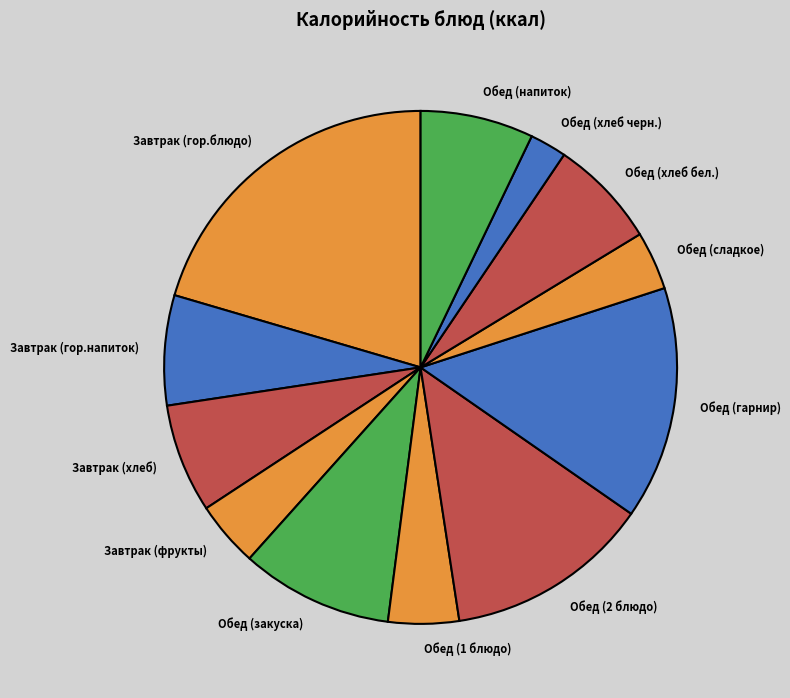

Is there a majority slice in this chart?

No